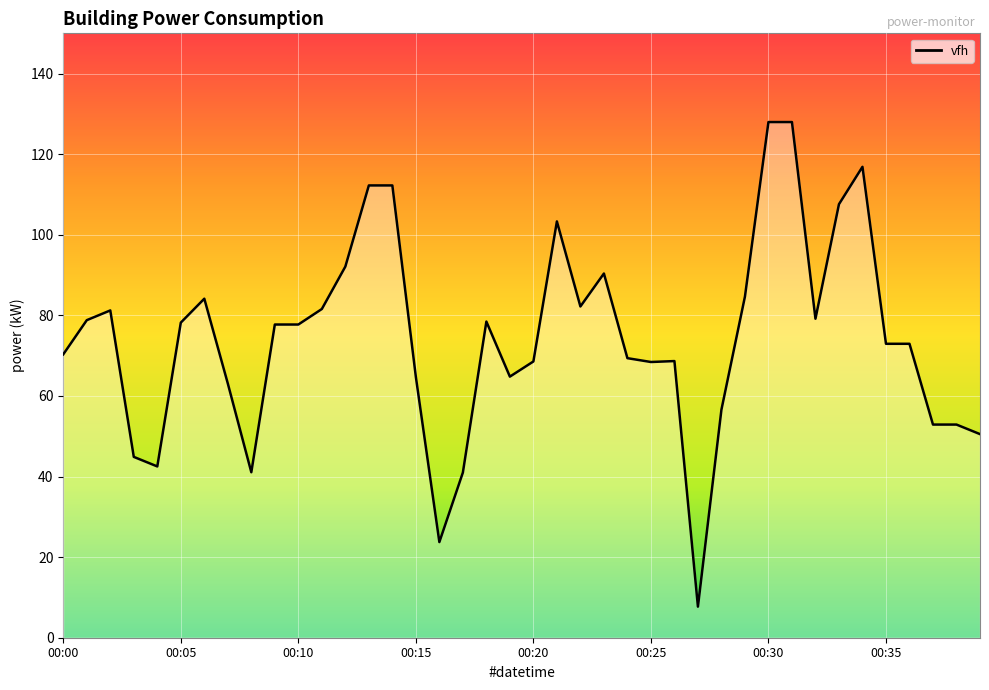

Where does the data first go above 77?

00:01